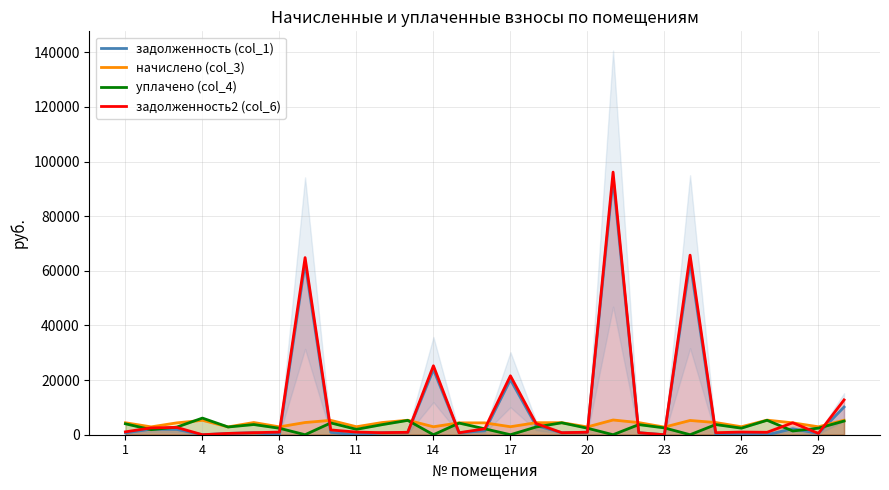

How many times do задолженность (col_1) and задолженность2 (col_6) cross each other?

2